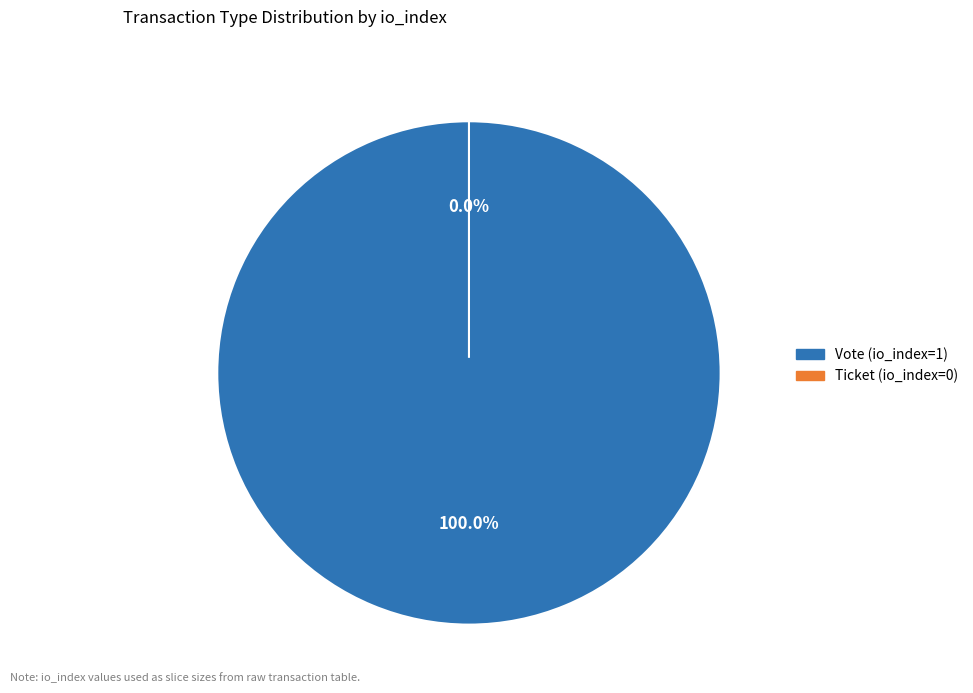

Which category has the smallest portion of the pie?

Ticket (io_index=0)